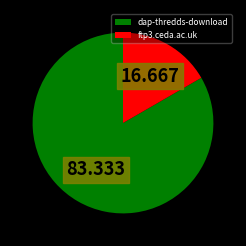

What is the smallest slice in the pie chart?

ftp3.ceda.ac.uk